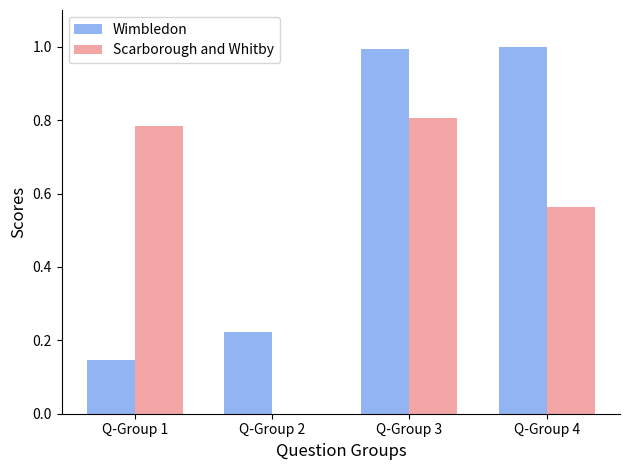

Does the chart contain stacked bars?

No